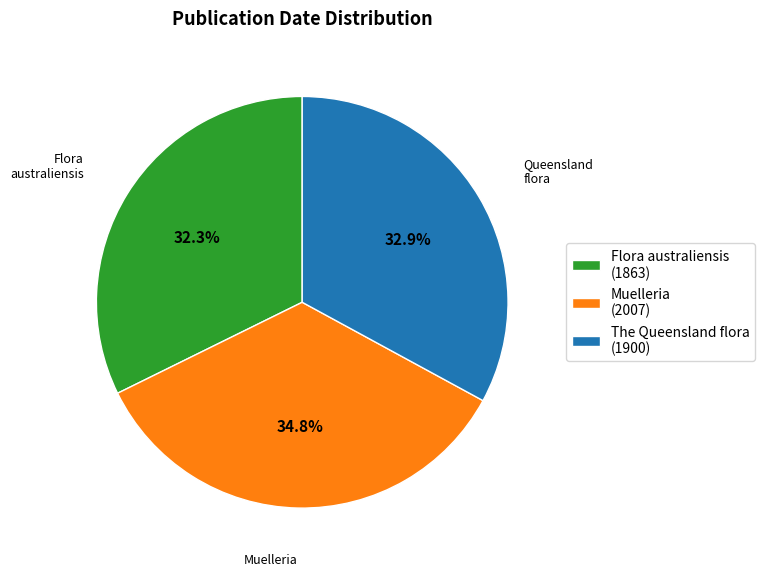

The Muelleria (2007) slice represents 25% of the pie. True or false?

False